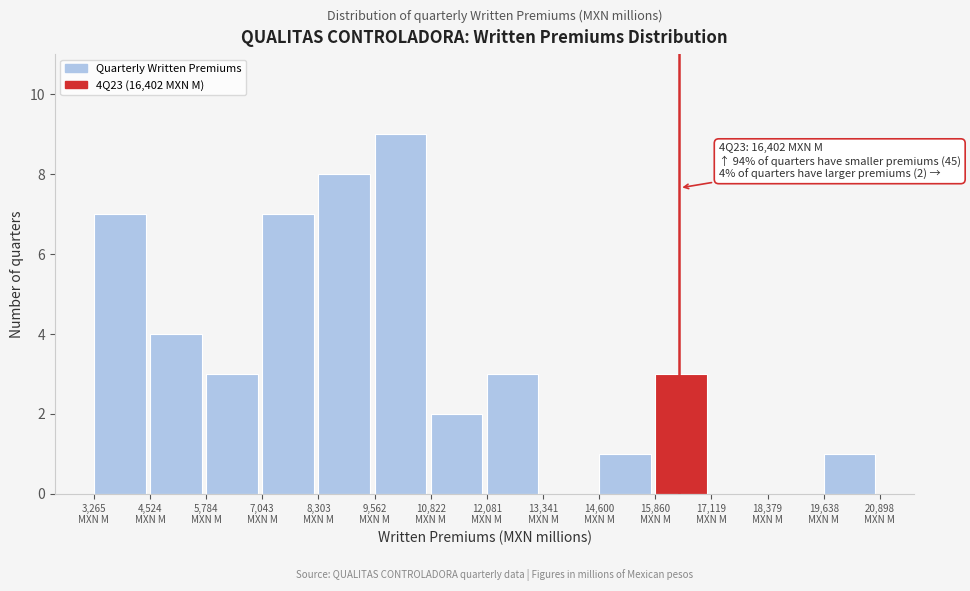

Which range on the x-axis has the tallest bar?

9600 to 10800